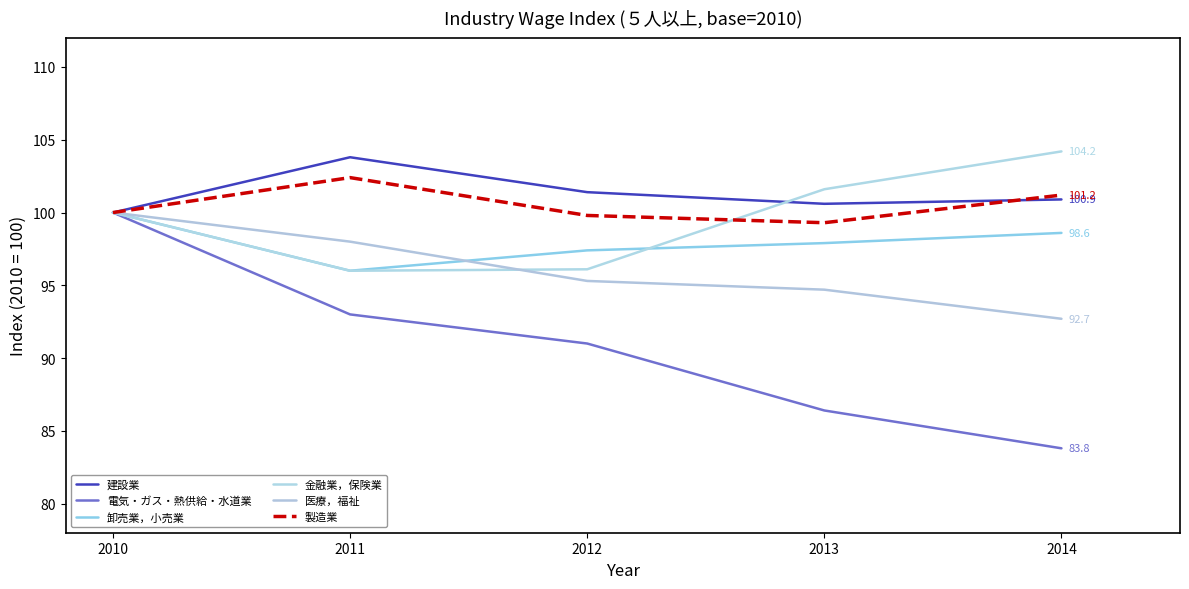

What is the difference between the highest and lowest values at 2011?

10.8